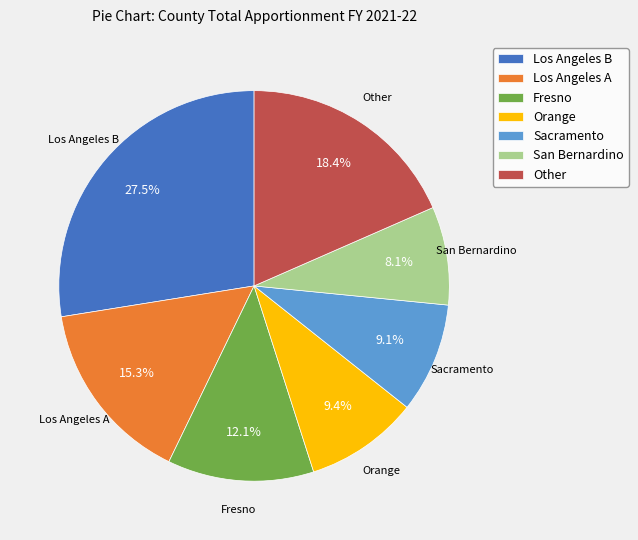

How many segments does this pie chart have?

7